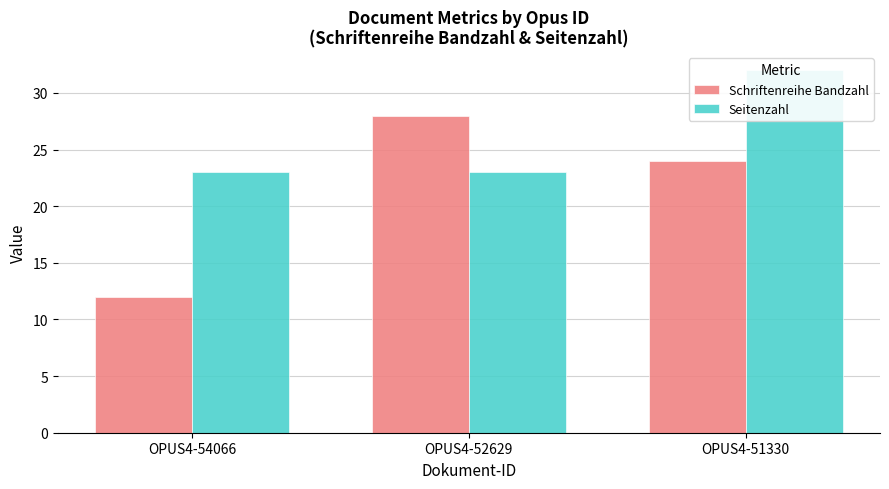

Rank the series by their average value, from highest to lowest.

Seitenzahl, Schriftenreihe Bandzahl